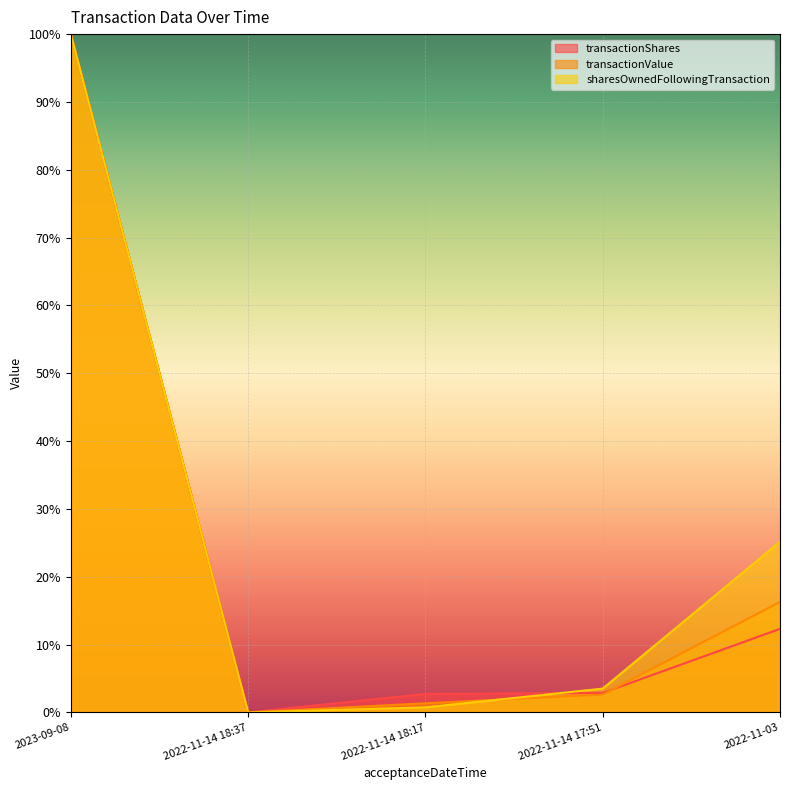

How many data points in transactionValue are less than 2?

2